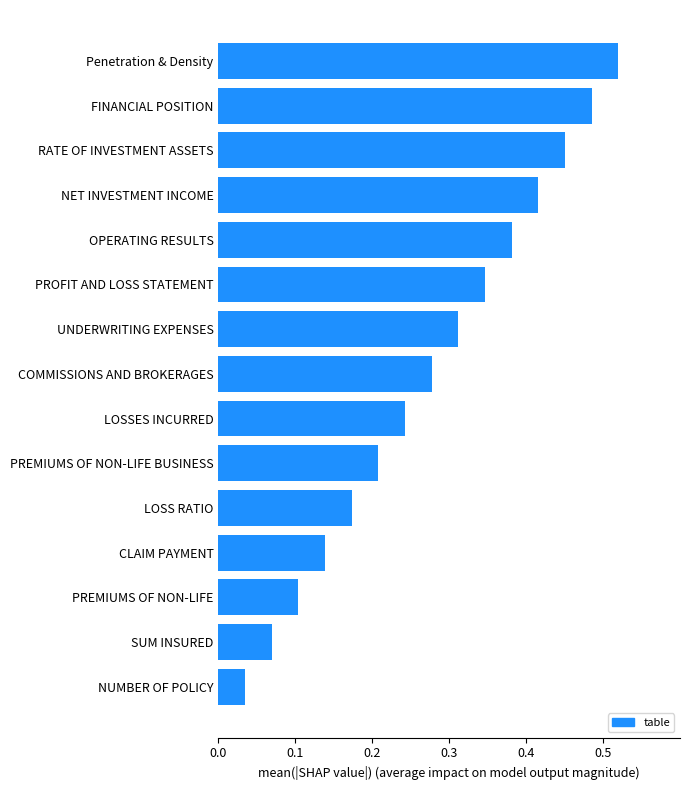

Rank the categories by value from lowest to highest.

NUMBER OF POLICY, SUM INSURED, PREMIUMS OF NON-LIFE, CLAIM PAYMENT, LOSS RATIO, PREMIUMS OF NON-LIFE BUSINESS, LOSSES INCURRED, COMMISSIONS AND BROKERAGES, UNDERWRITING EXPENSES, PROFIT AND LOSS STATEMENT, OPERATING RESULTS, NET INVESTMENT INCOME, RATE OF INVESTMENT ASSETS, FINANCIAL POSITION, Penetration & Density